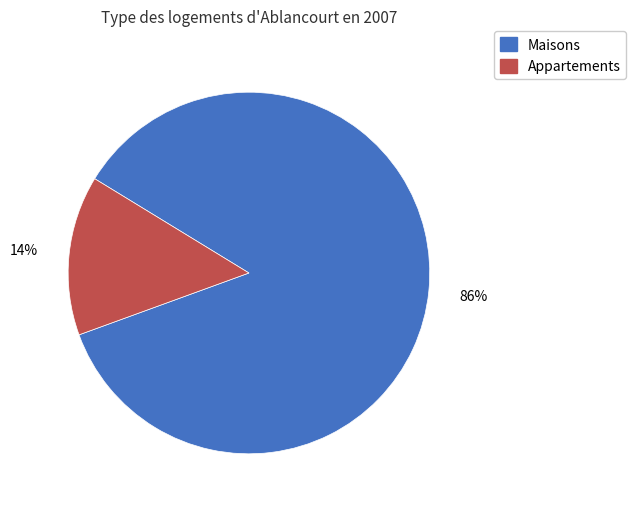

To the nearest percent, what is the average slice percentage?

50%